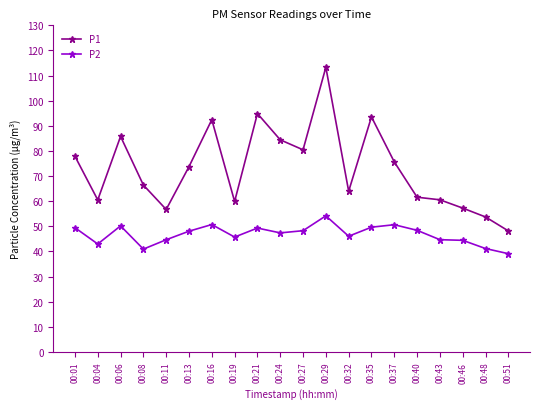

How many lines are shown in the chart?

2